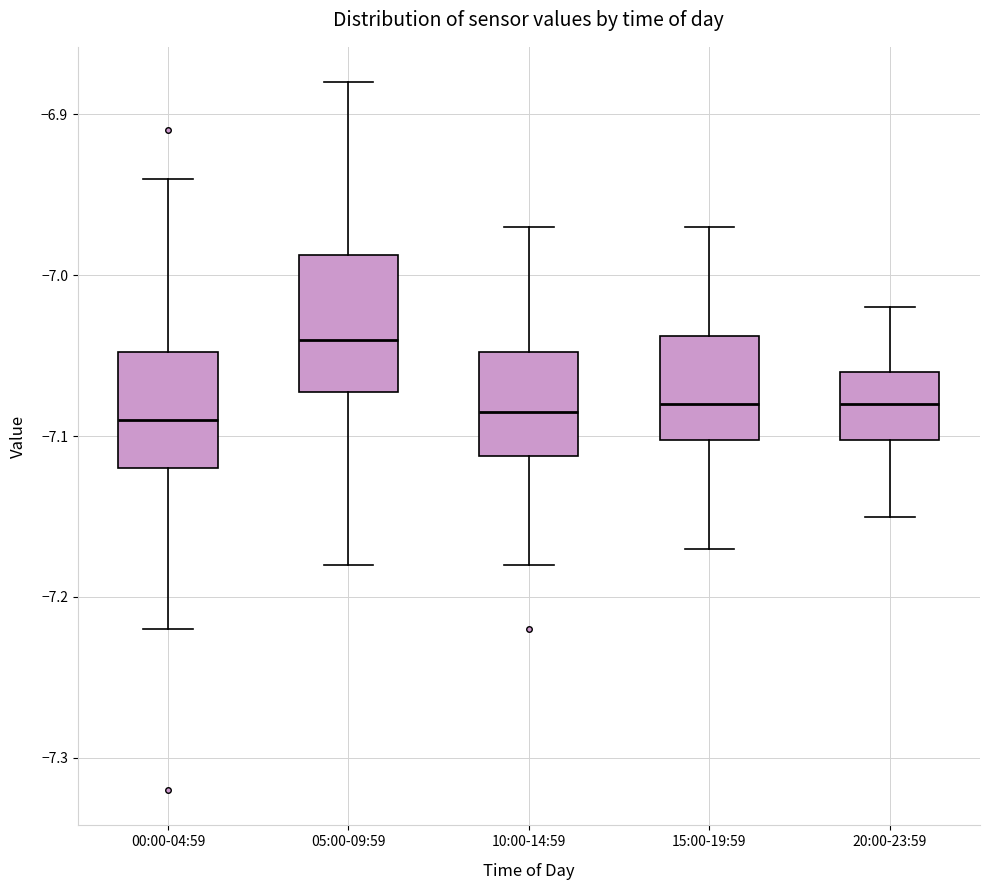

Reading left to right, transcribe this box plot: for each box, give where its median line is, the range the box spans, and where its two whiskers end, as read against the y-axis. The values are not printed on the chart, so give them approximately, as read against the axis.

00:00-04:59: median -7.09, box -7.12 to -7.05, whiskers -7.22 to -6.94
05:00-09:59: median -7.04, box -7.07 to -6.99, whiskers -7.18 to -6.88
10:00-14:59: median -7.08, box -7.11 to -7.05, whiskers -7.18 to -6.97
15:00-19:59: median -7.08, box -7.10 to -7.04, whiskers -7.17 to -6.97
20:00-23:59: median -7.08, box -7.10 to -7.06, whiskers -7.15 to -7.02